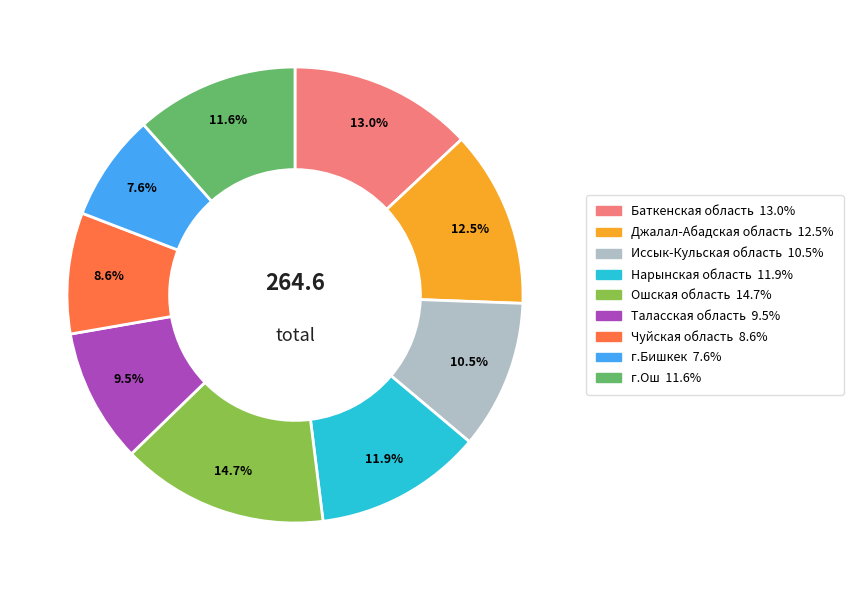

Does any single category account for the majority?

No